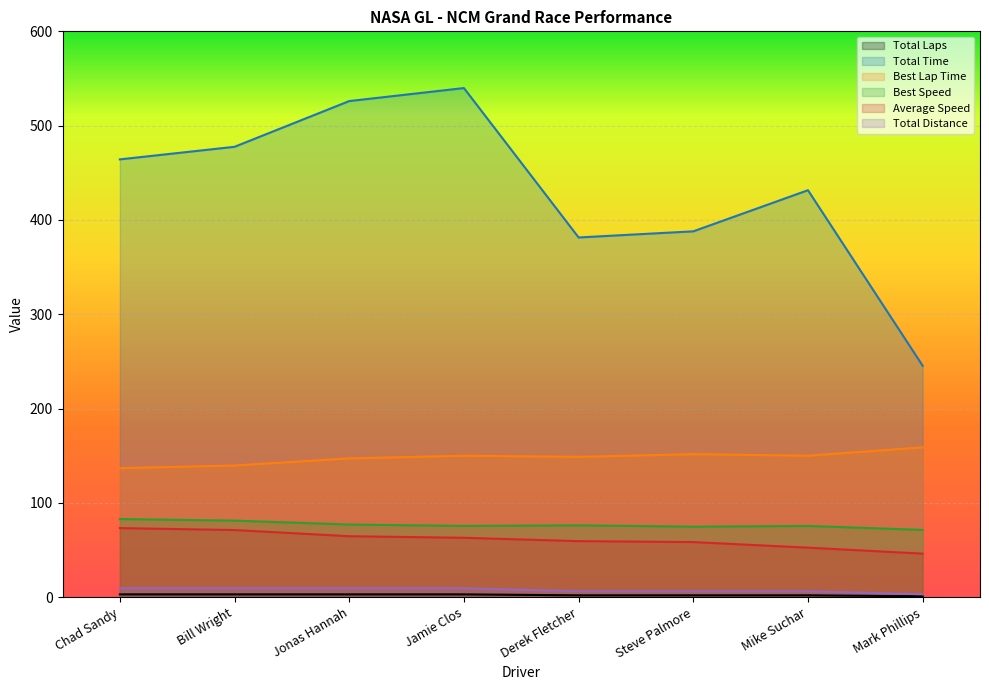

Which category has the highest value in the Best Speed series?

Chad Sandy